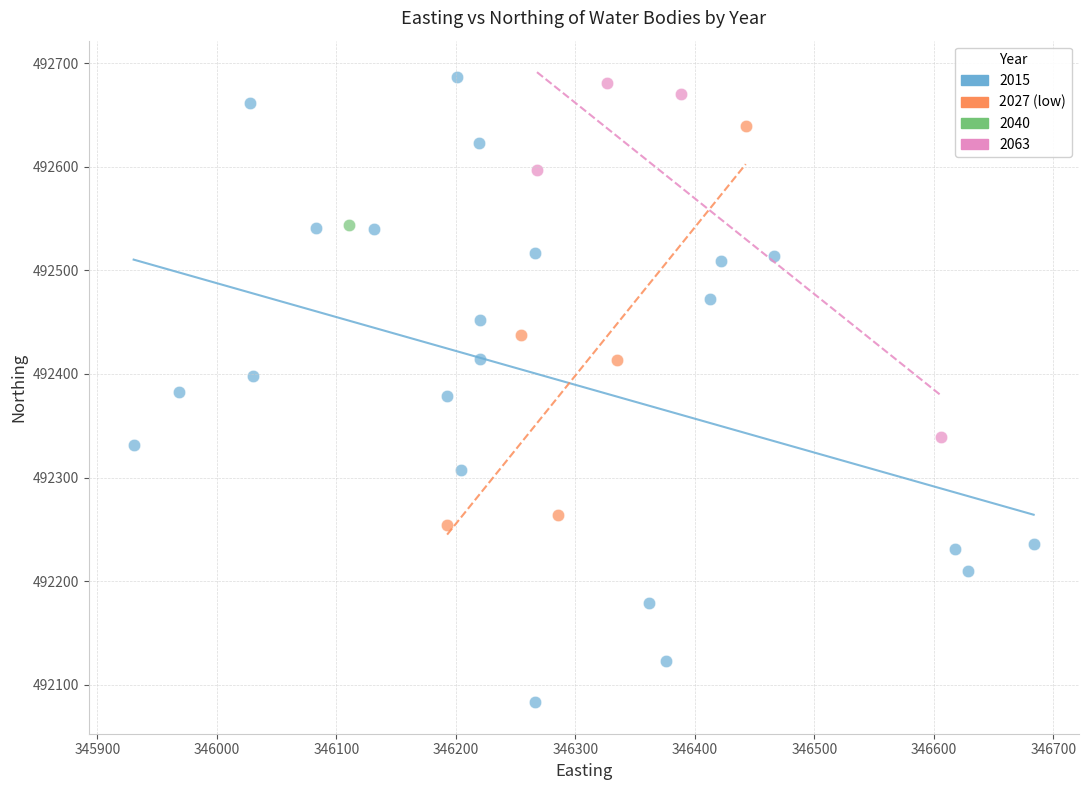

What are all the series names shown in the legend?

2015, 2027 (low), 2040, 2063